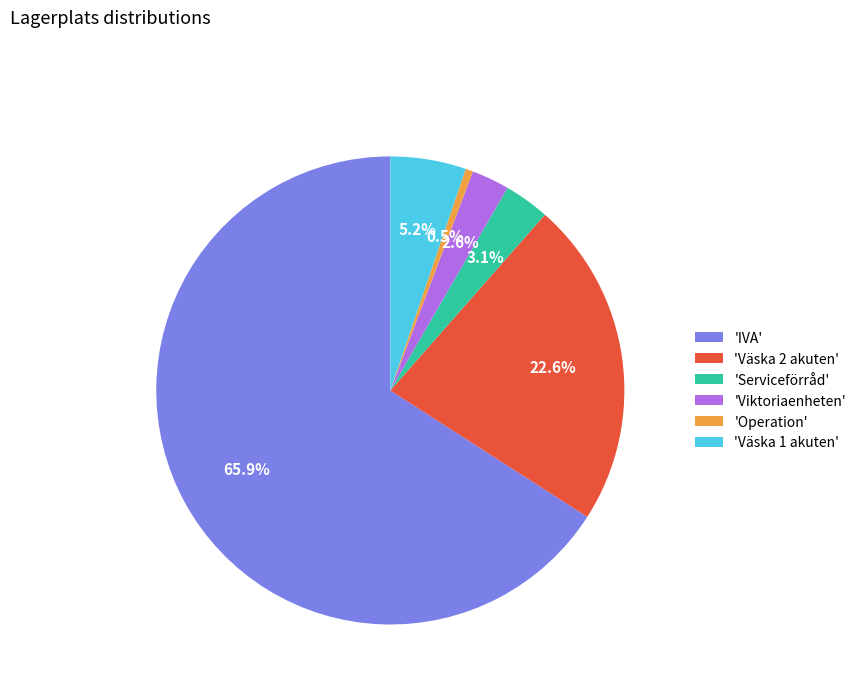

Which category has the biggest portion of the pie?

'IVA'